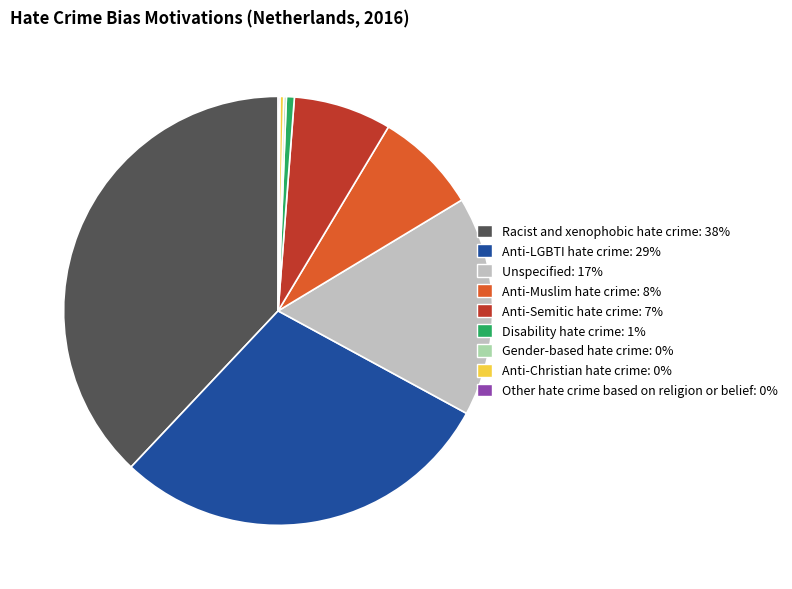

Is there any slice that represents more than half of the pie?

No